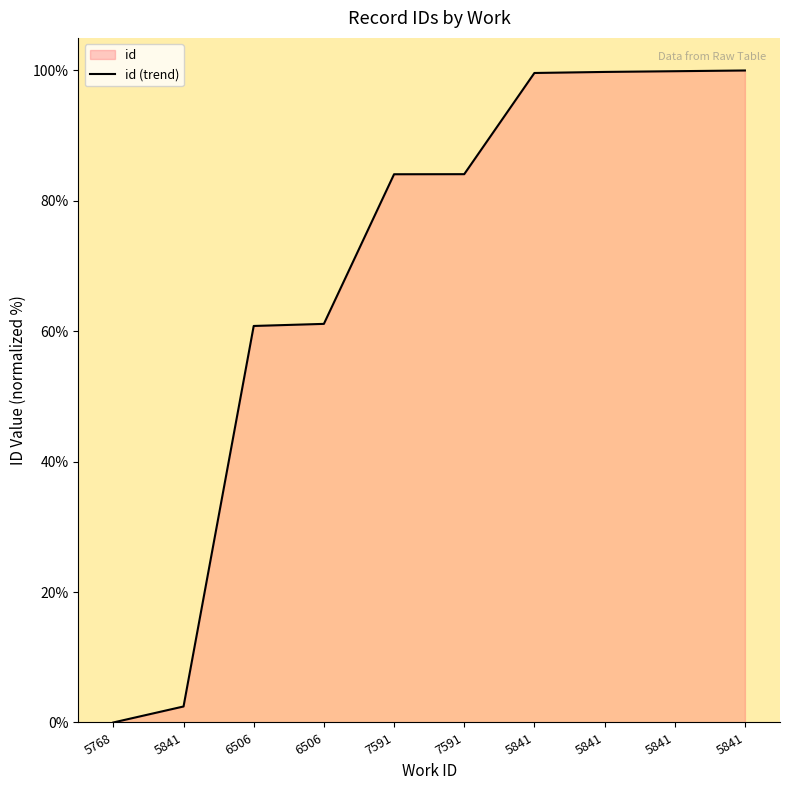

What is the label of the 6th point from the left?

7591